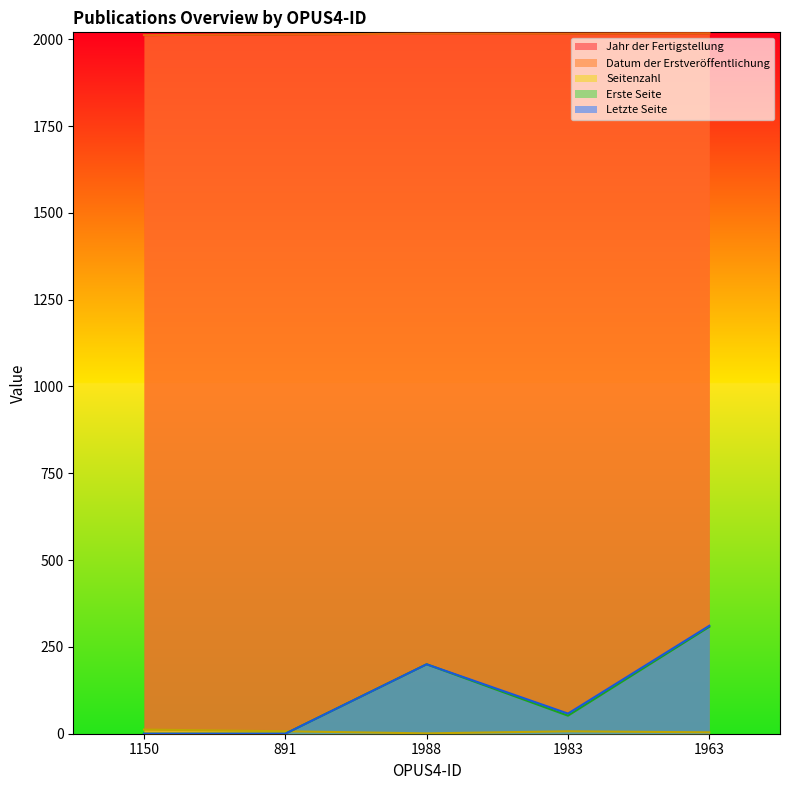

True or false: Jahr der Fertigstellung and Erste Seite cross at least once.

False